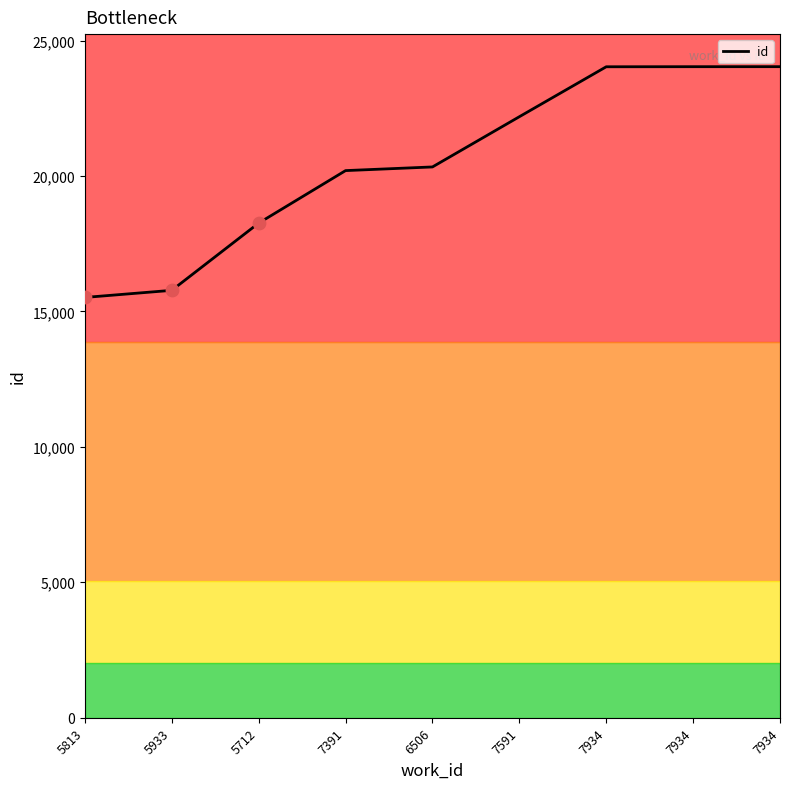

What is the change in value from 5813 to 7391?

+4682